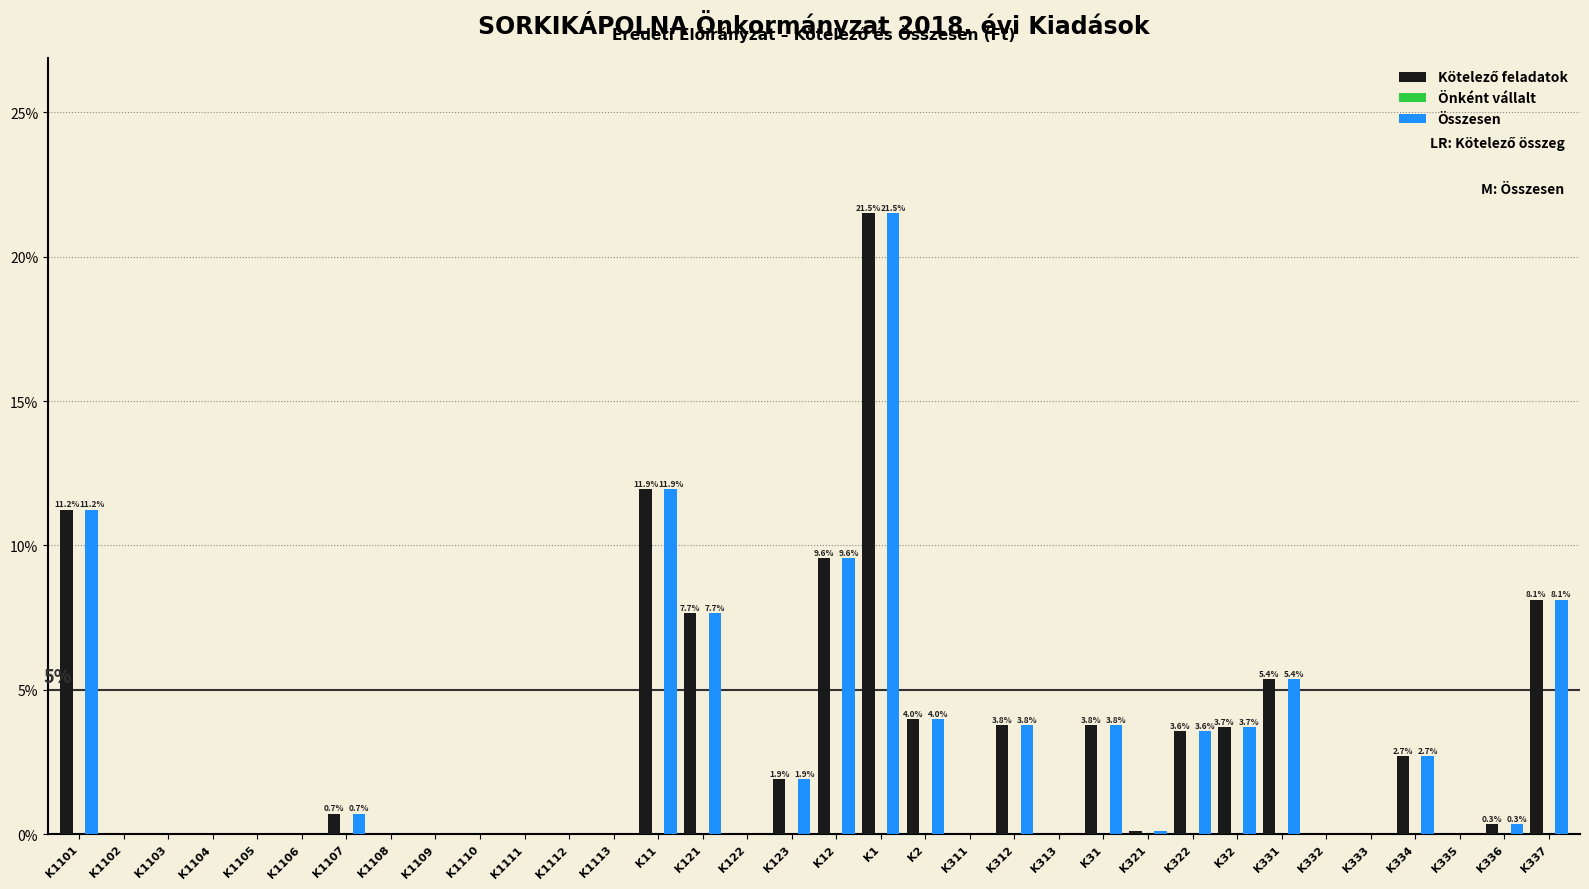

What is the sum of all Összesen values?

100.0